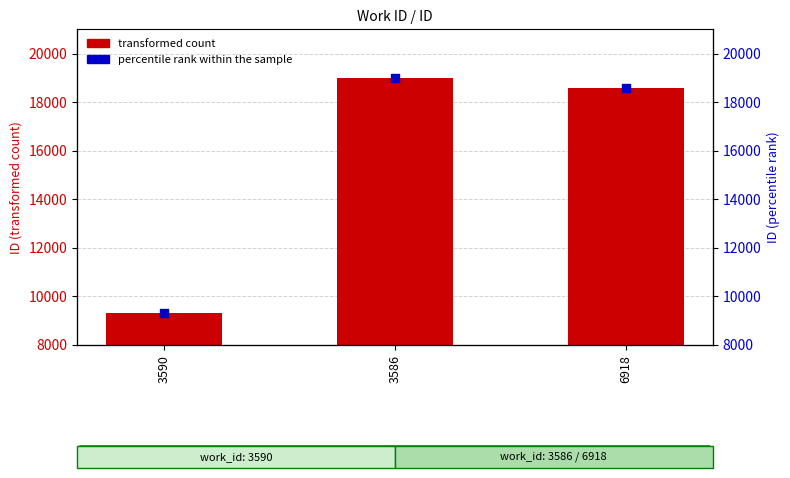

Which series contains the highest Y value?

transformed count